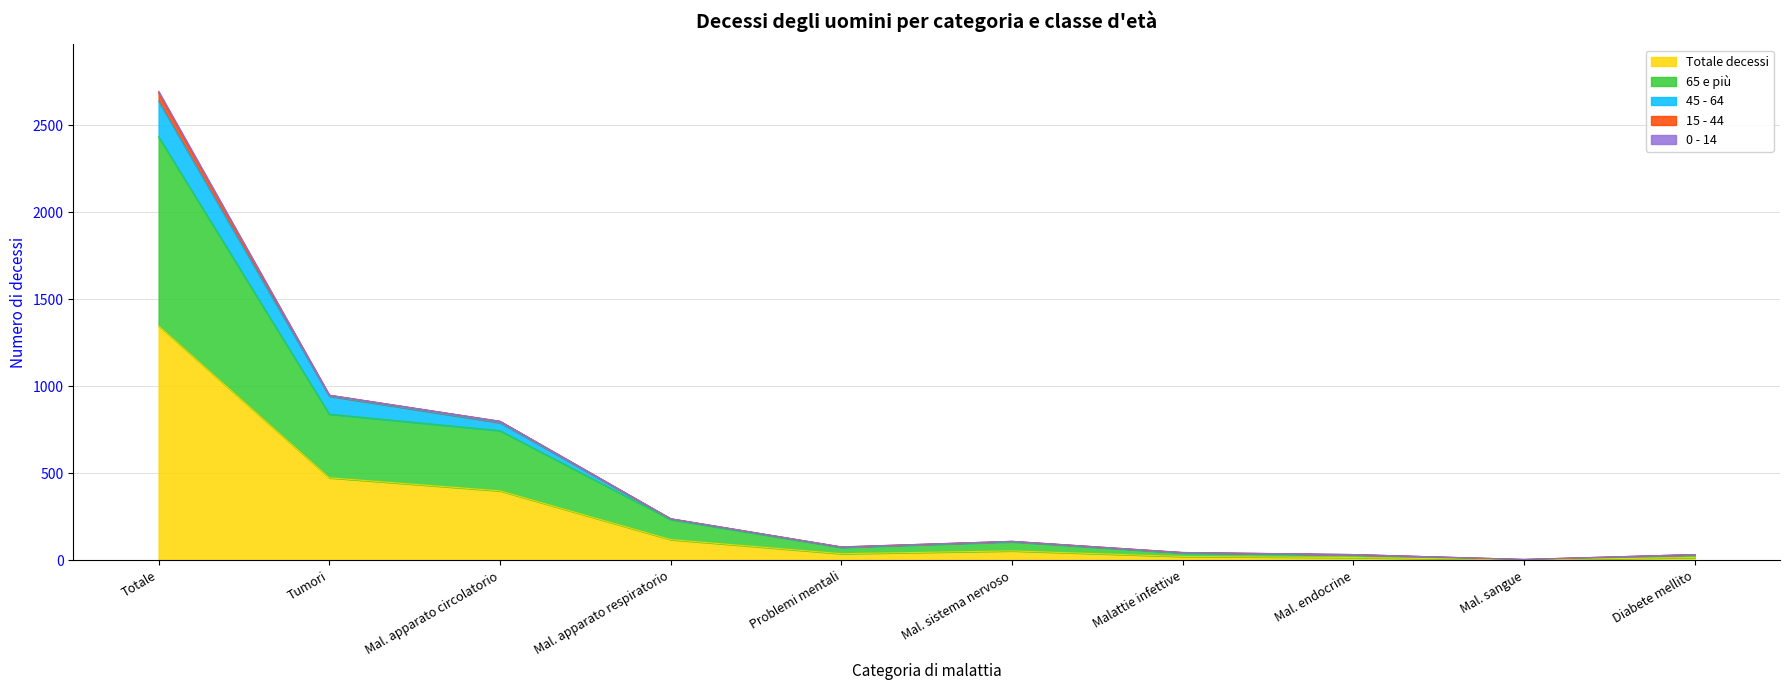

True or false: 65 e più and 45 - 64 cross at least once.

False